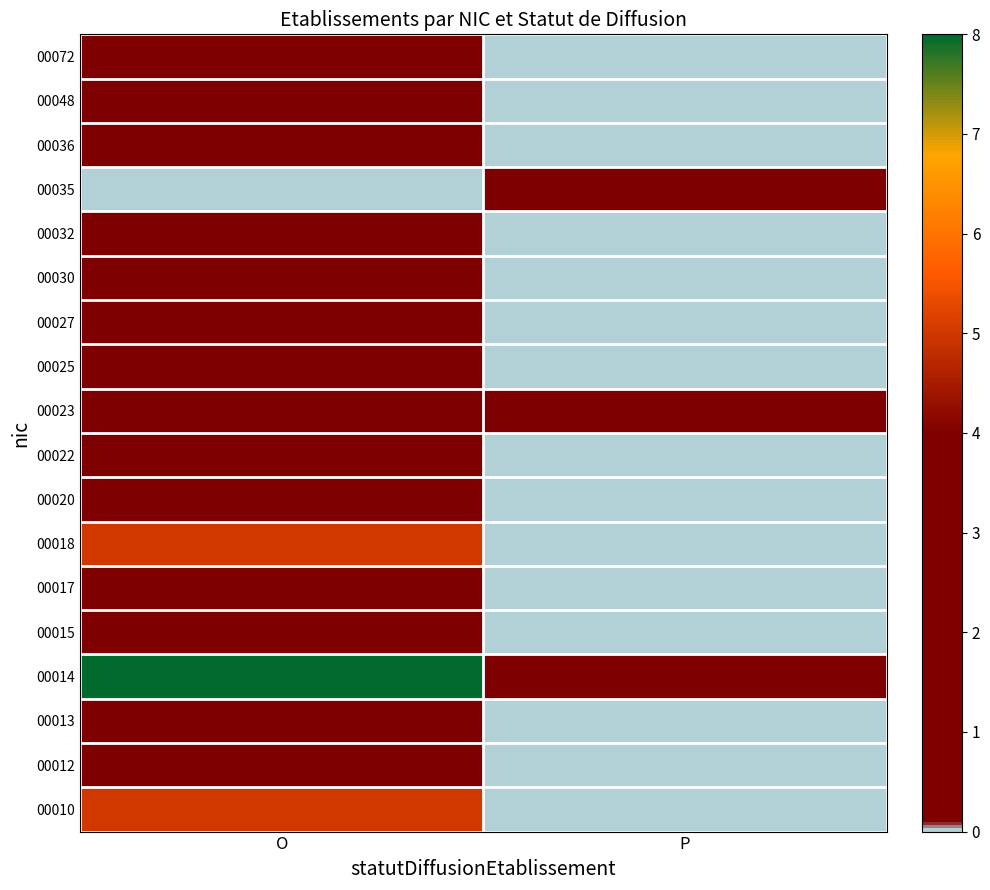

At P, list the series in order from smallest to largest.

00010, 00012, 00013, 00015, 00017, 00018, 00020, 00022, 00025, 00027, 00030, 00032, 00036, 00048, 00072, 00014, 00023, 00035